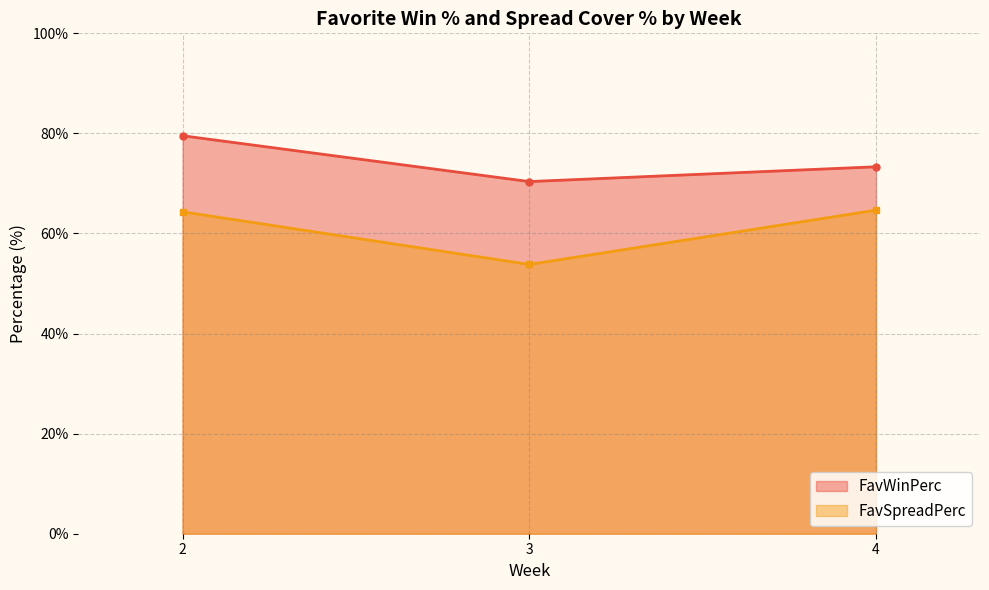

What is the average value of the FavSpreadPerc series?

60.9